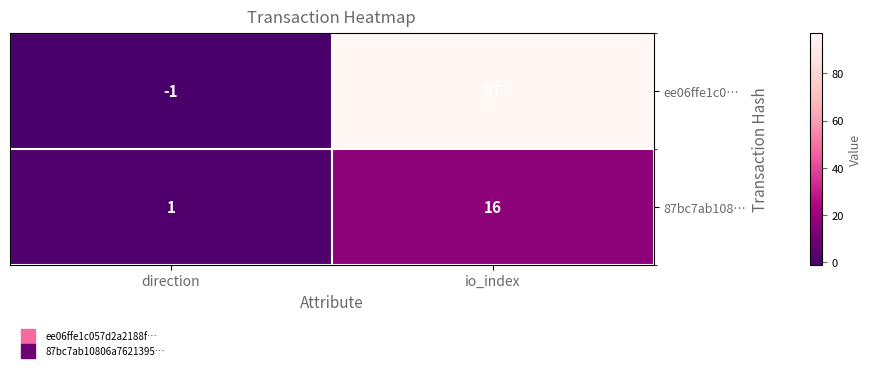

How many positive values does the ee06ffe1c0… series have?

1